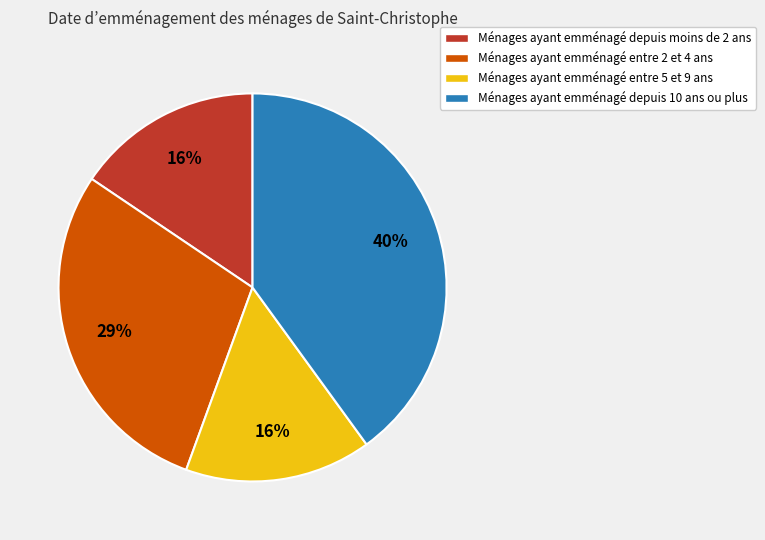

What percentage is the Ménages ayant emménagé depuis 10 ans ou plus slice, to the nearest percent?

40%